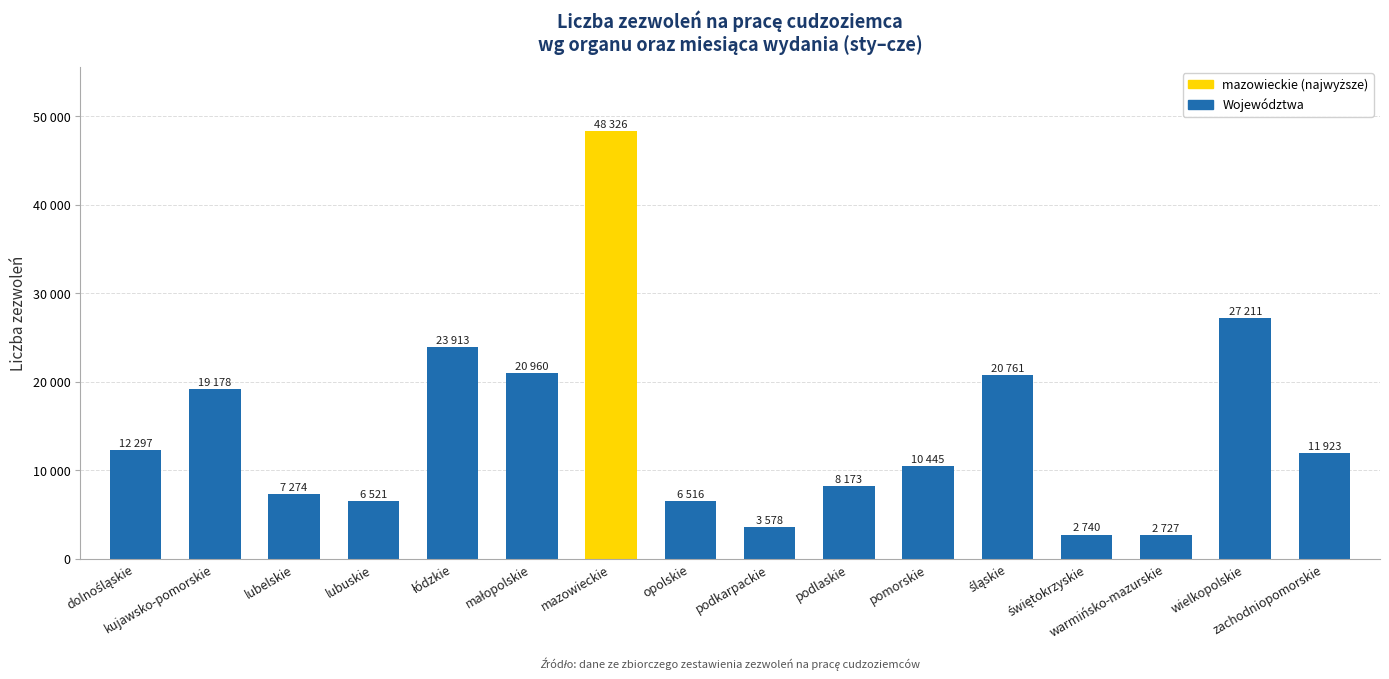

What is the greatest value displayed?

48326